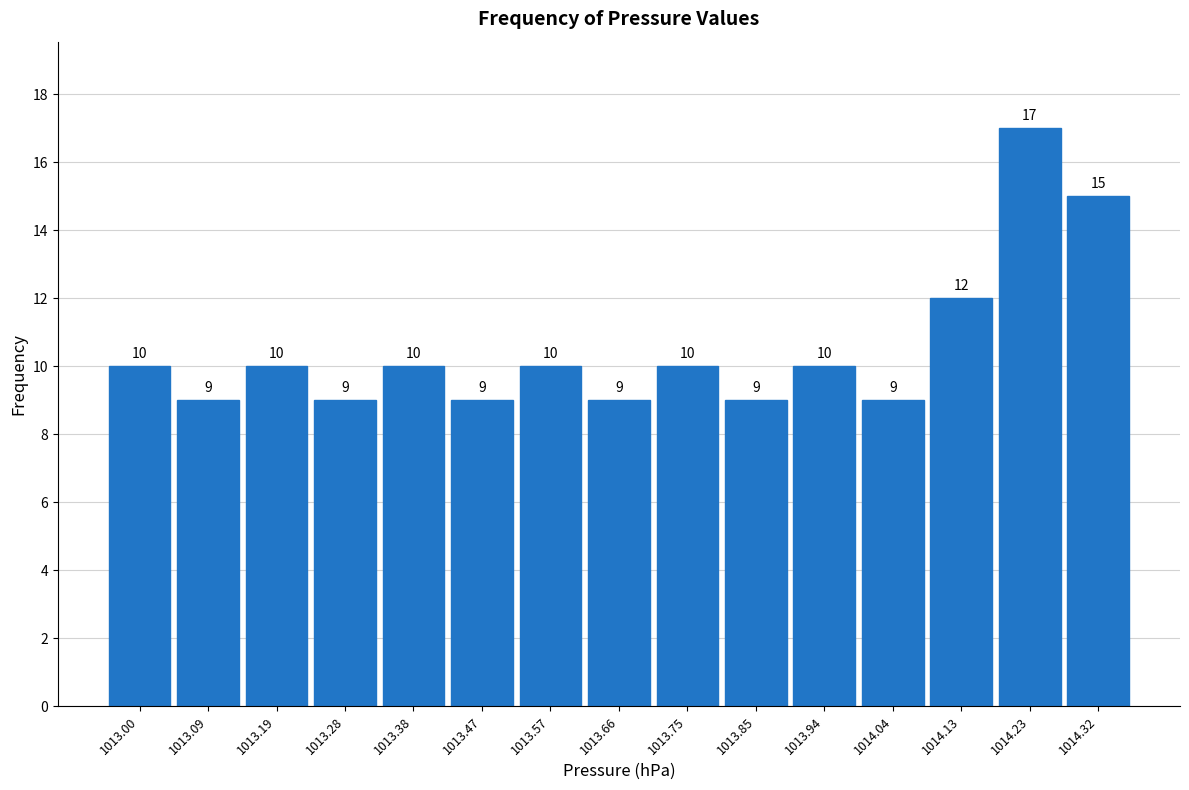

What is the height of the bar covering 1013.14 to 1013.23 on the x-axis? The bar edges are not printed on the chart, so give them approximately, as read against the axis.

10